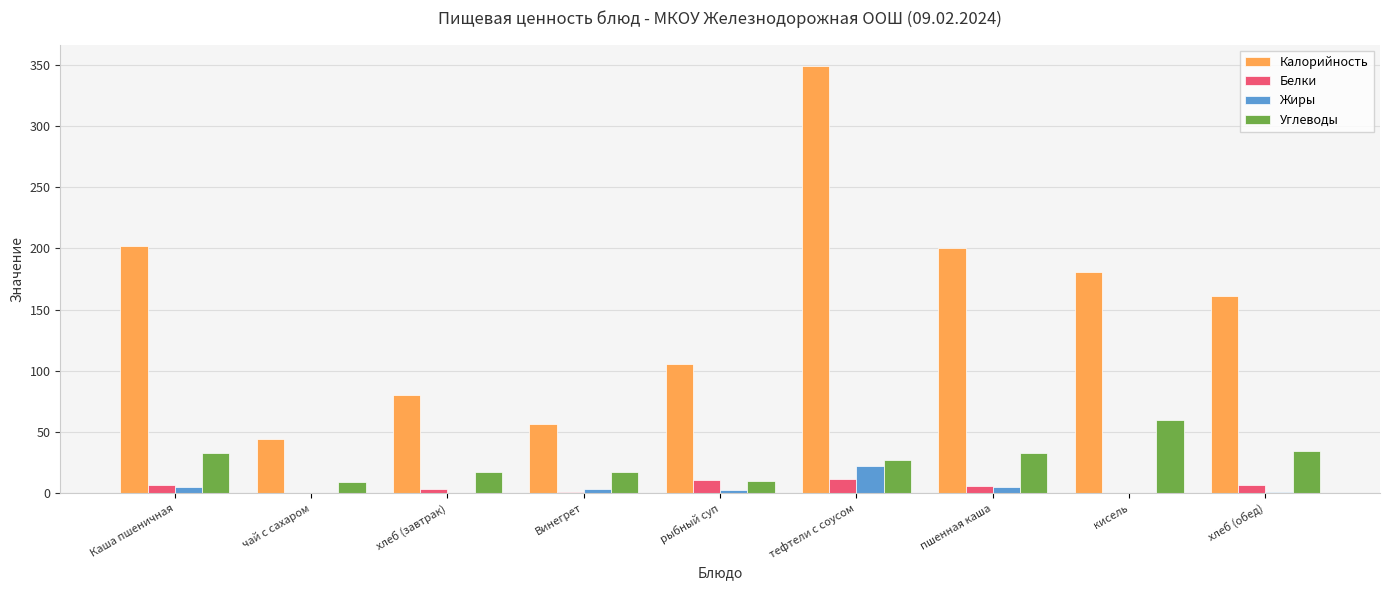

What is the sum of all Жиры values?

40.1